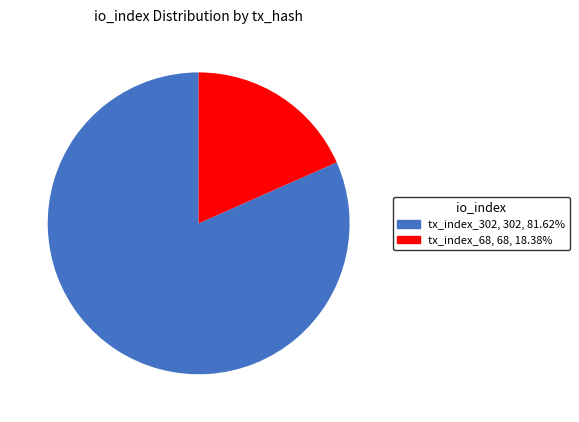

True or false: tx_index_68 accounts for 28% of the total.

False